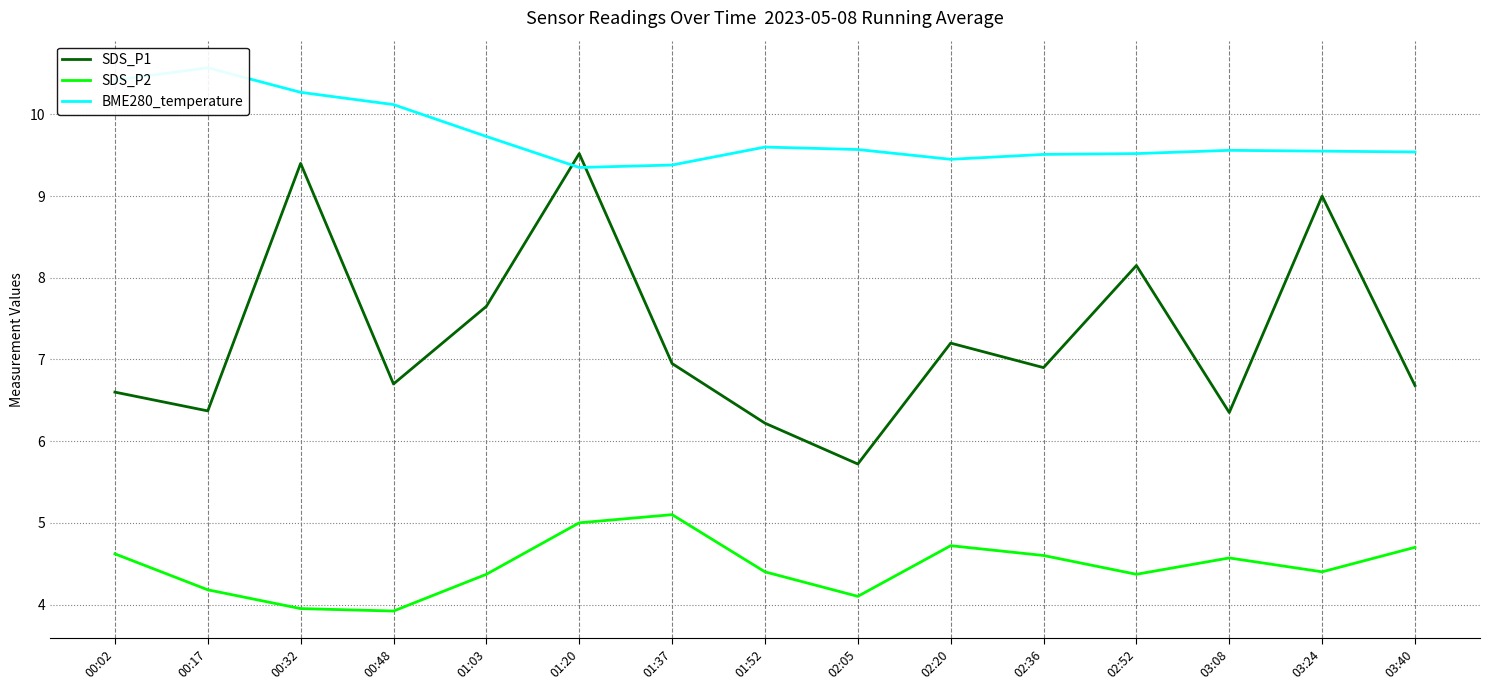

Does the chart display data point markers on the line(s)?

No